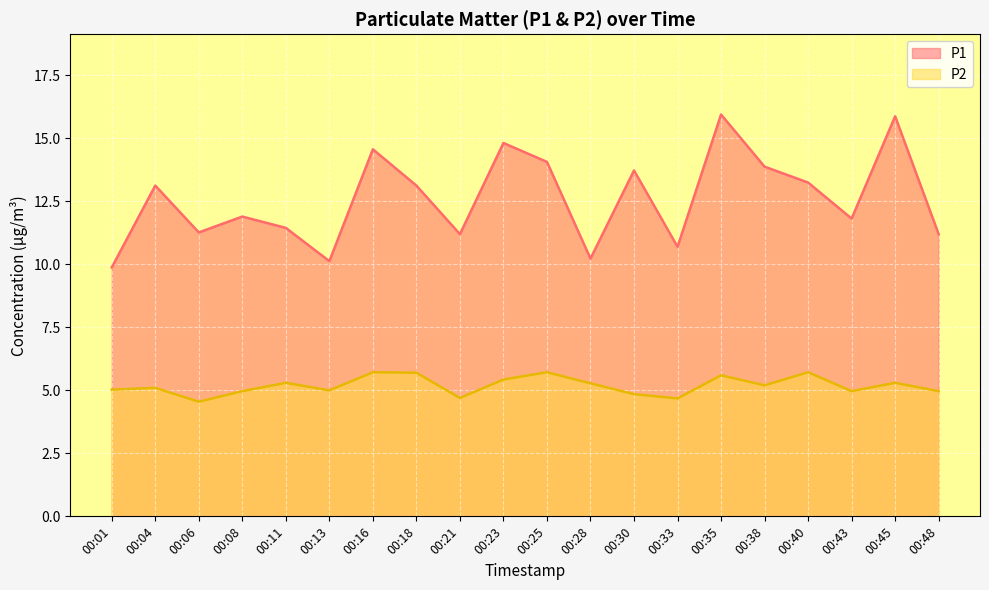

True or false: P2 and P1 intersect in this chart.

False